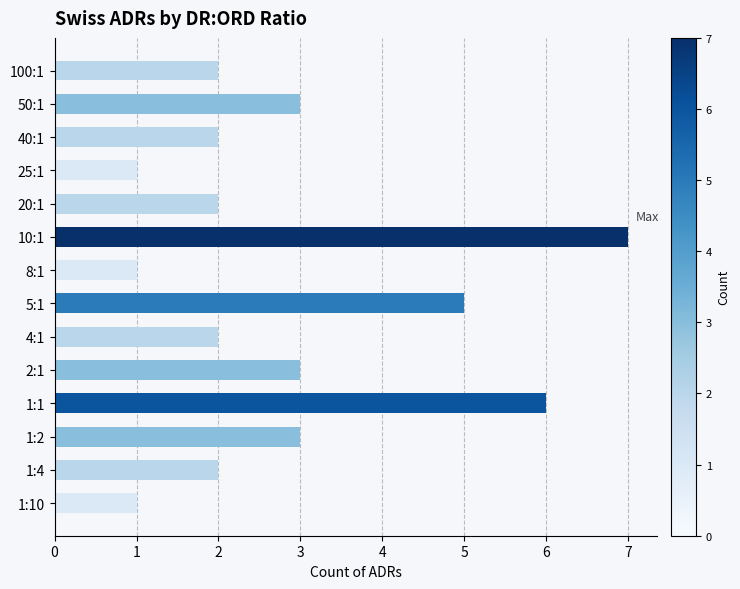

What is the difference between the maximum and minimum values?

6